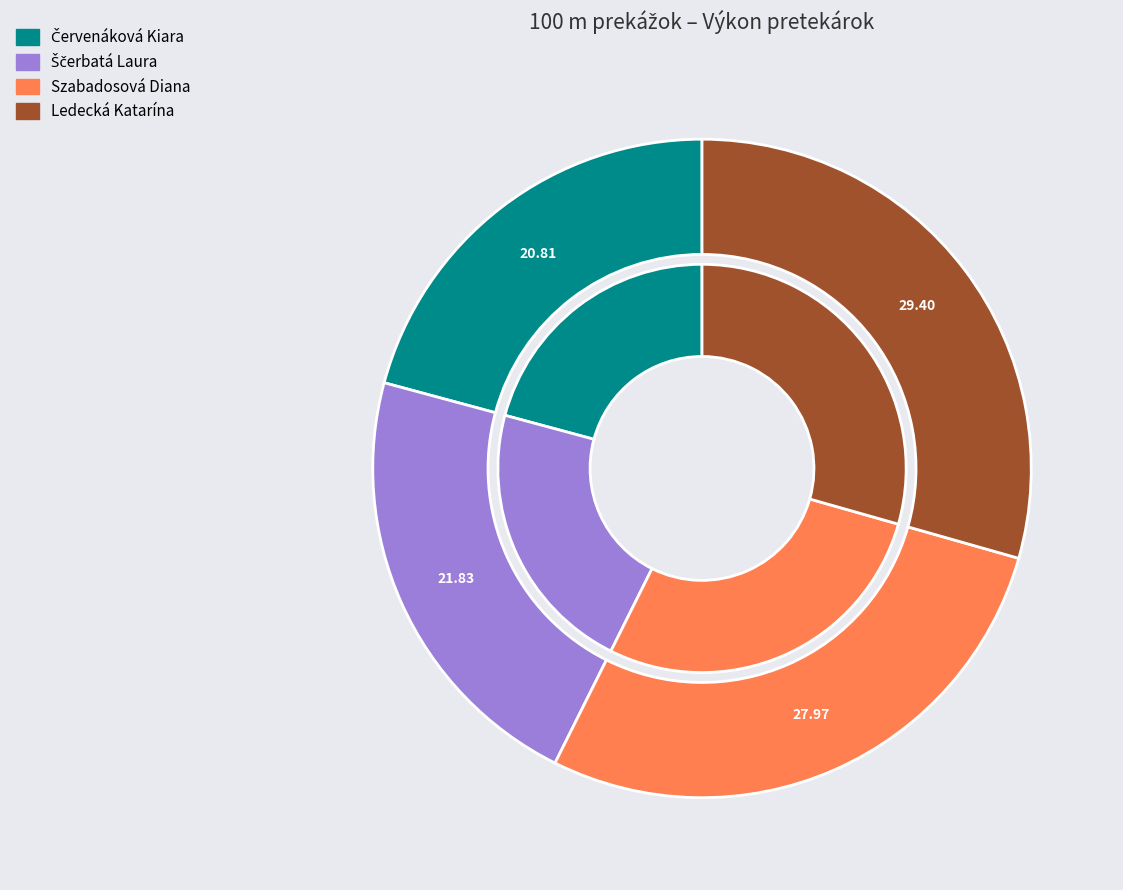

Rank the categories by value from lowest to highest.

Červenáková Kiara, Ščerbatá Laura, Szabadosová Diana, Ledecká Katarína